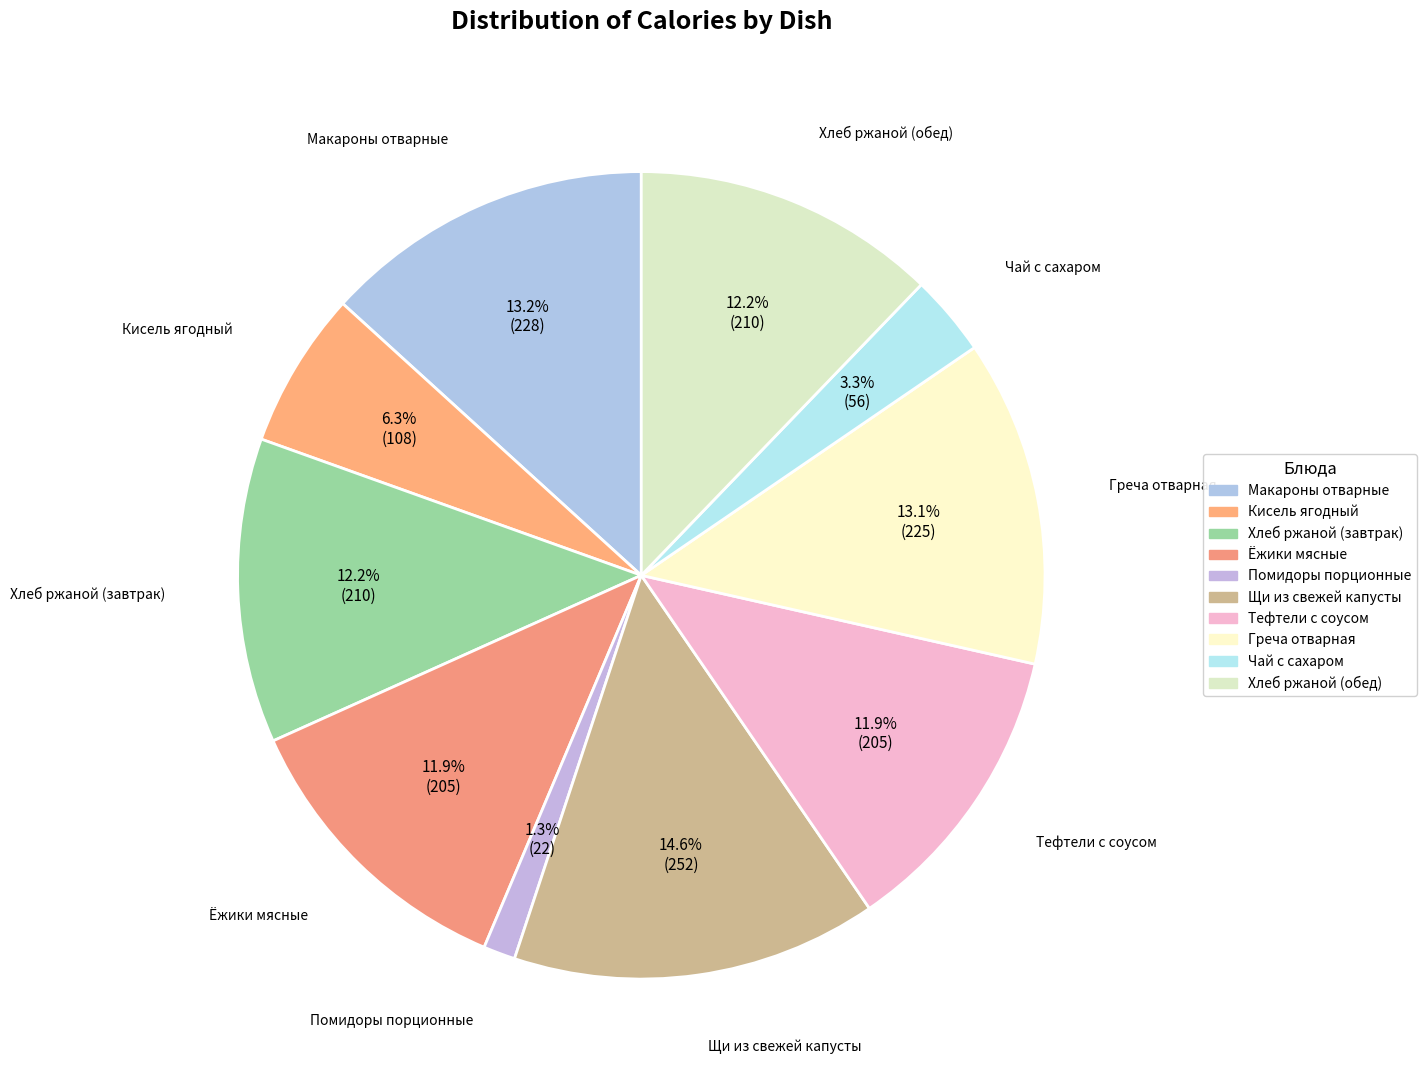

Does Чай с сахаром represent more than half of the total?

No